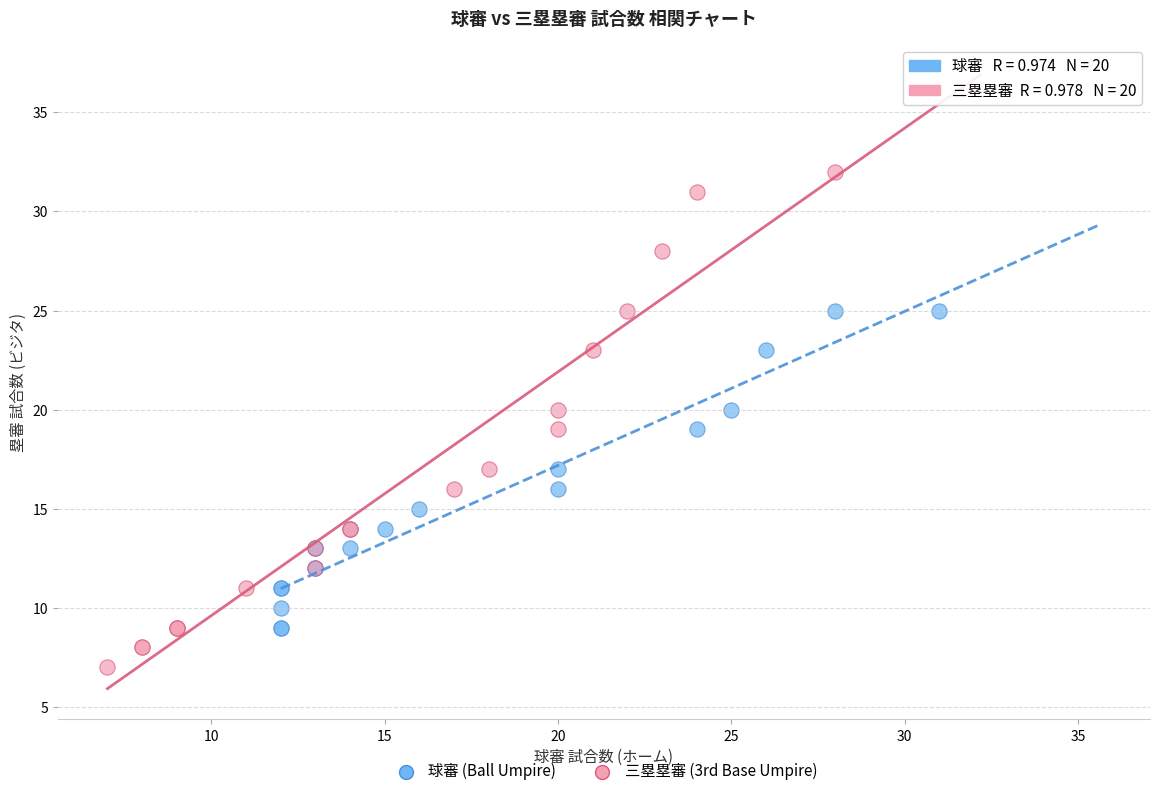

Which series contains the lowest Y value?

三塁塁審 (3rd Base Umpire)